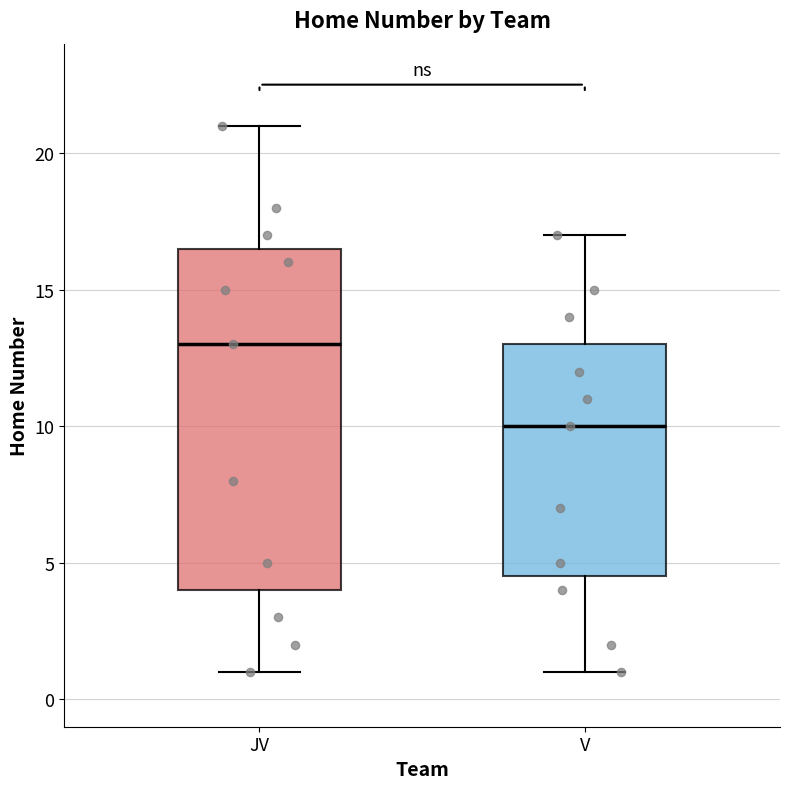

Reading left to right, read every box against the y-axis: the position of its median line, the range the box covers, and the ends of its whiskers. The values are not printed on the chart, so give them approximately, as read against the axis.

JV: median 13.0, box 4.0 to 16.5, whiskers 1.0 to 21.0
V: median 10.0, box 4.5 to 13.0, whiskers 1.0 to 17.0